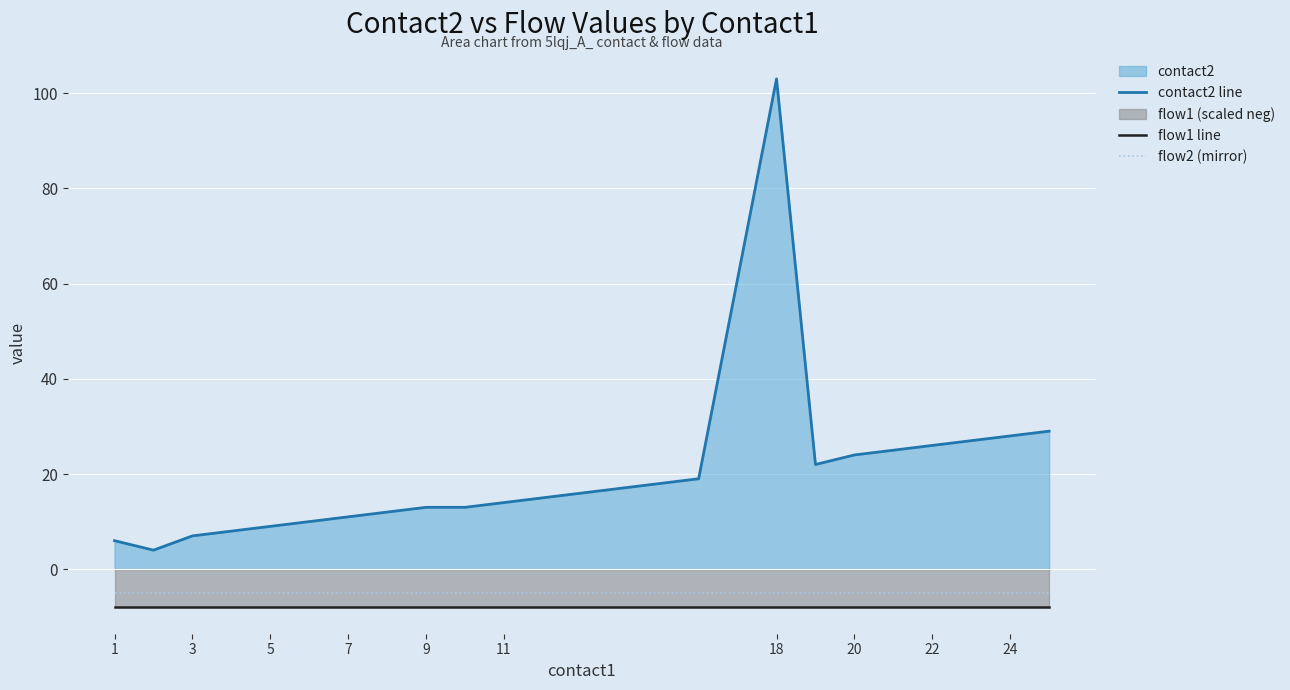

How many lines are shown in the chart?

3